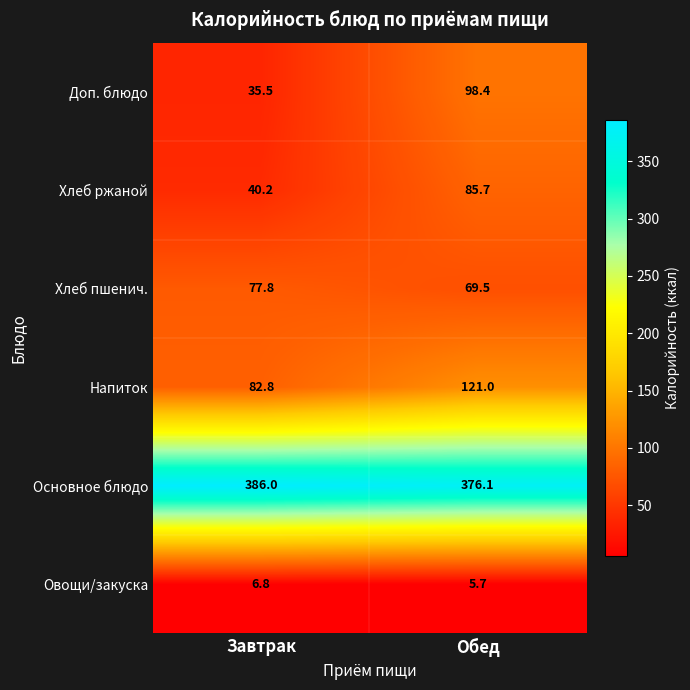

Reading right to left, what are all the values shown in this chart?

Доп. блюдо: 98.4	35.5
Хлеб ржаной: 85.7	40.2
Хлеб пшенич.: 69.5	77.8
Напиток: 121.0	82.8
Основное блюдо: 376.1	386.0
Овощи/закуска: 5.7	6.8